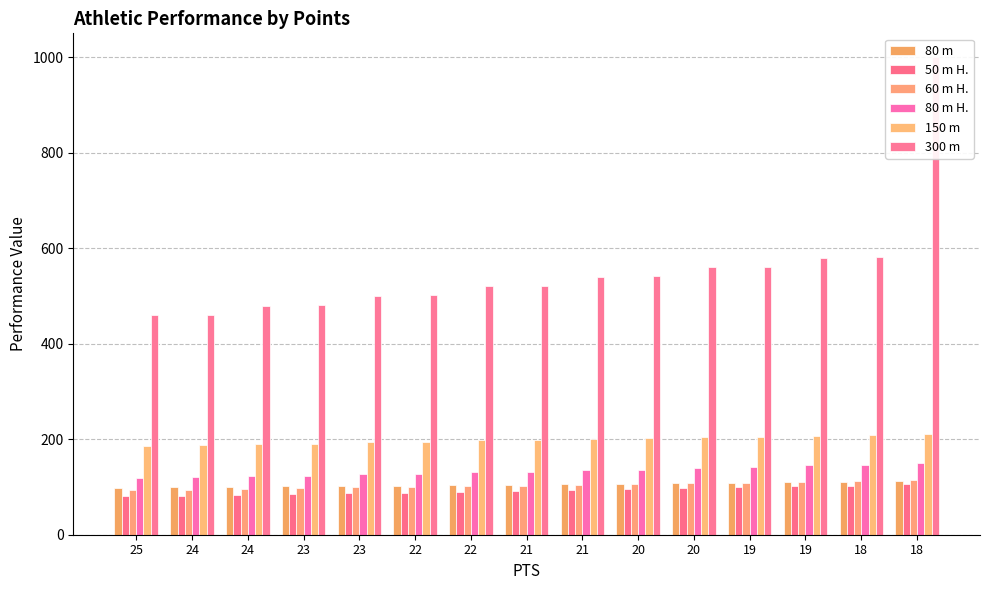

True or false: 300 m has a value of 238 at 18.

False